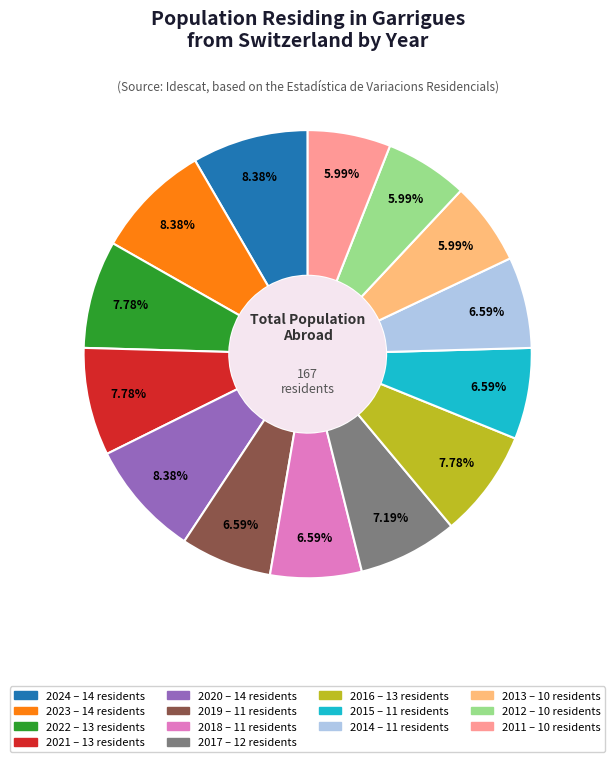

To the nearest percent, what portion does 2017 represent?

7%